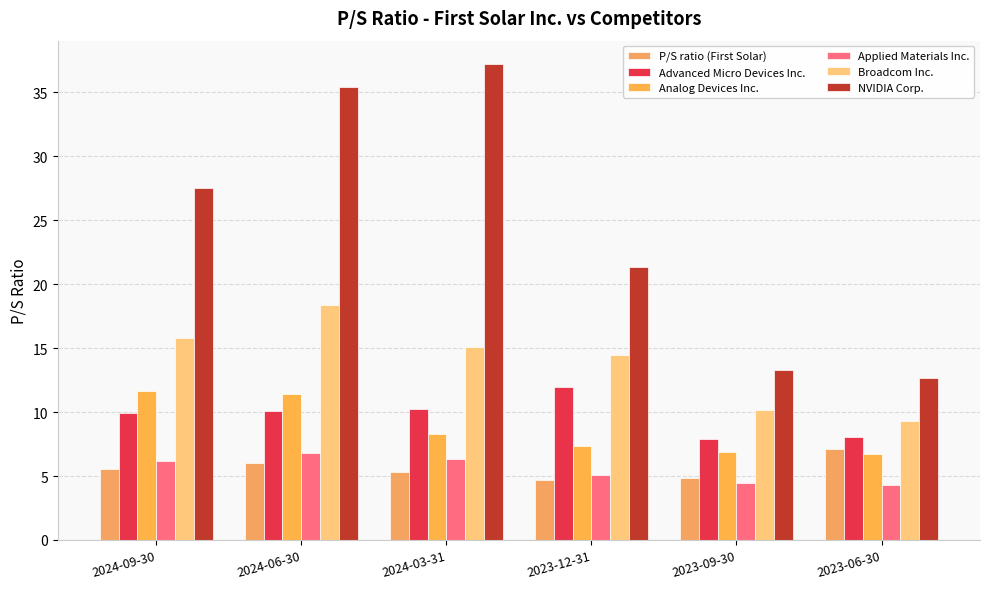

What position from the right is 2024-03-31?

4